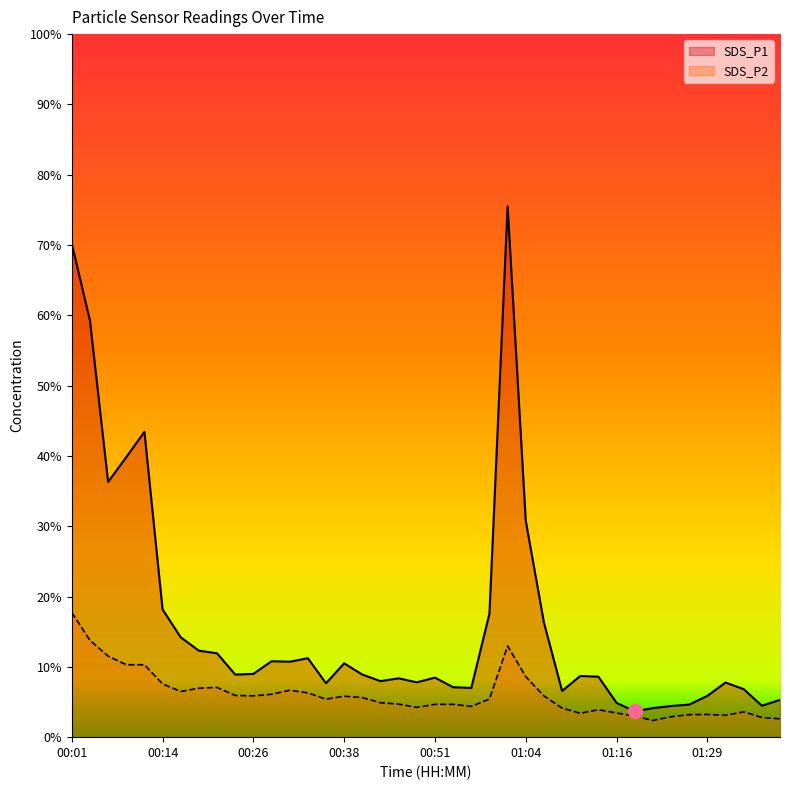

In SDS_P1, how many points are lower than both neighbors (excluding endpoints)?

10